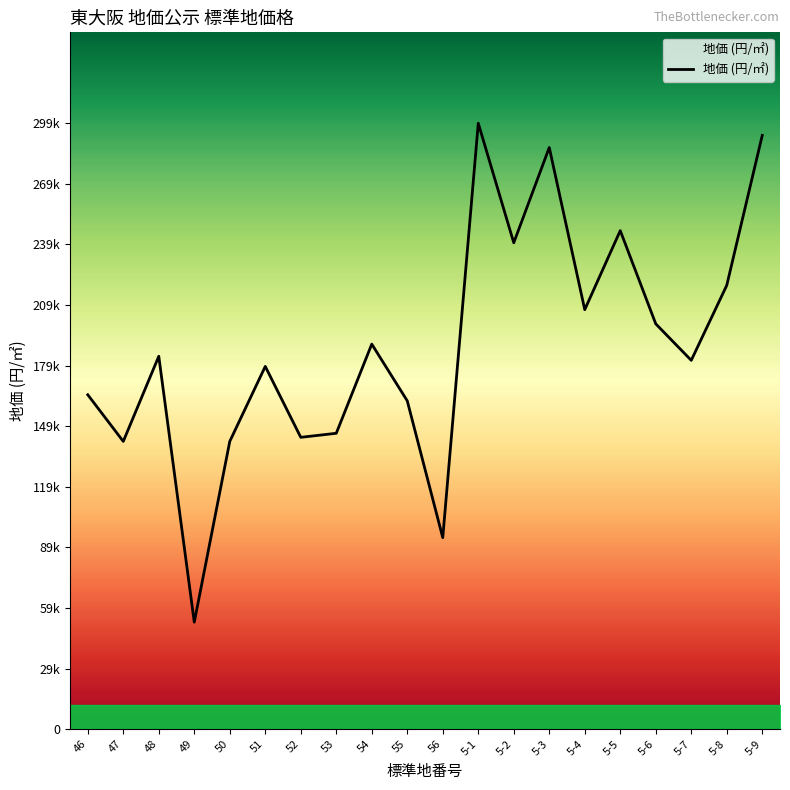

Is this an area chart (filled region under the line)?

Yes